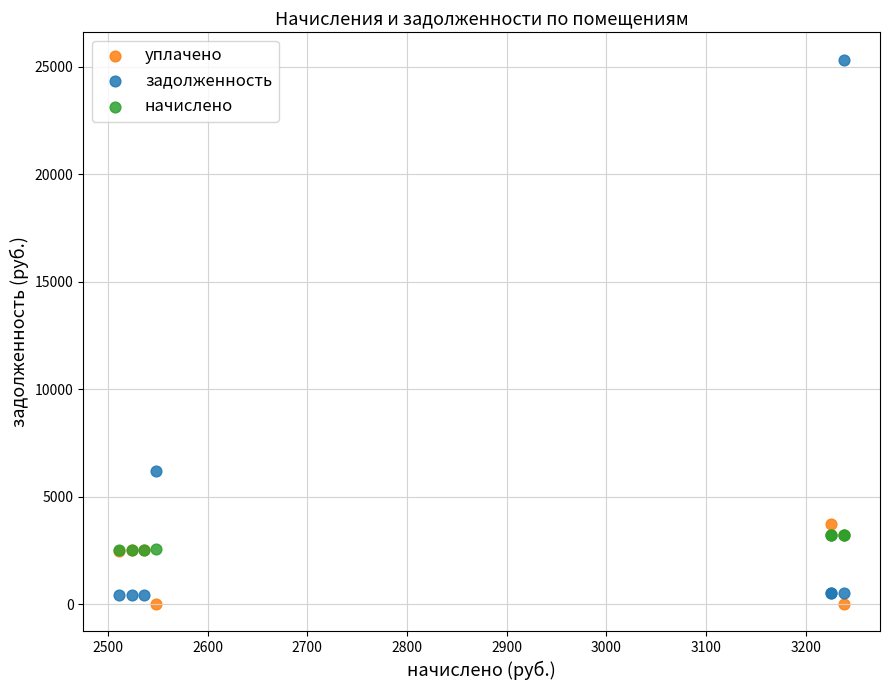

In the задолженность series, what Y value is closest to 12881?

6177.7